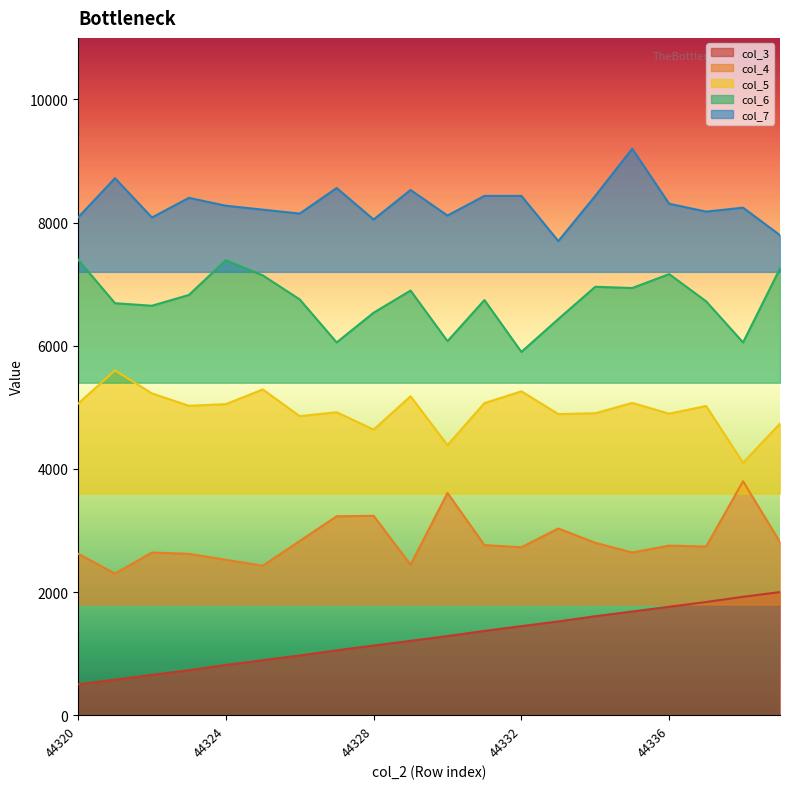

Where does the col_5 series first go above 5024?

44320